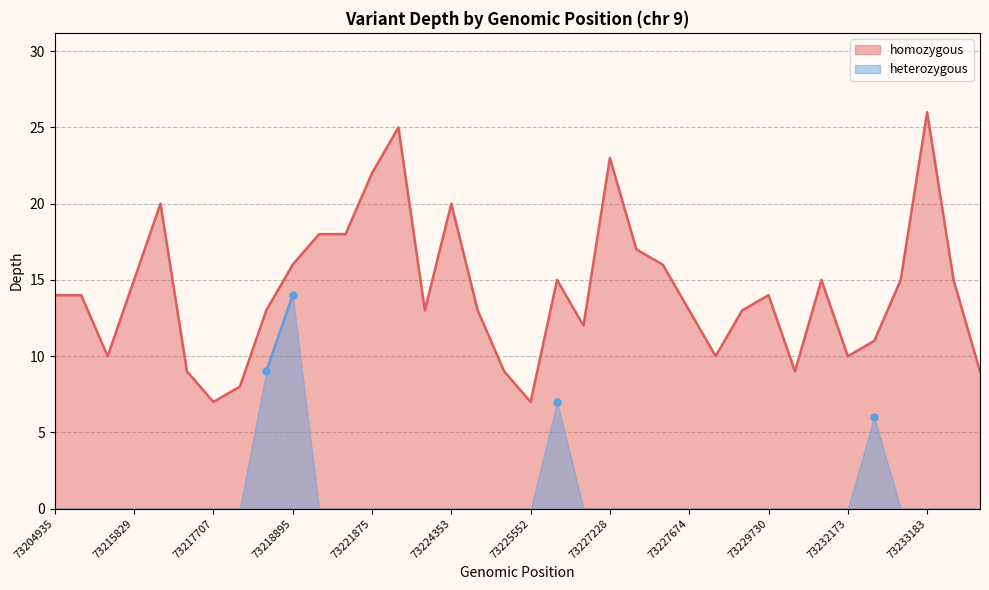

Where is the first local maximum?

73216753